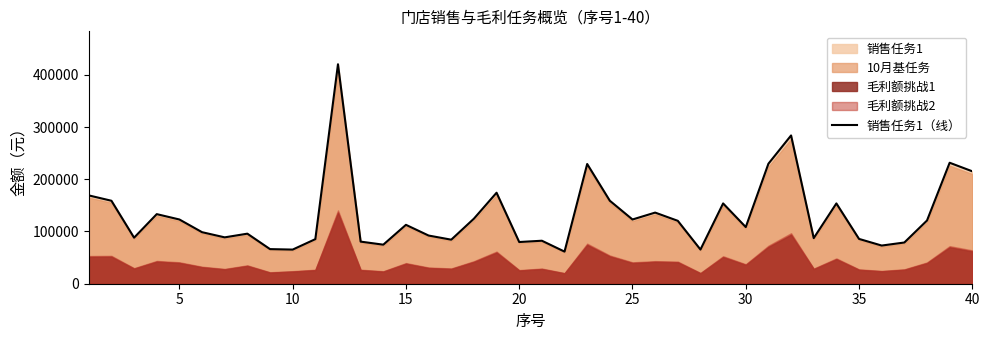

What is the lowest value of the 销售任务1（线） series?

61486.8